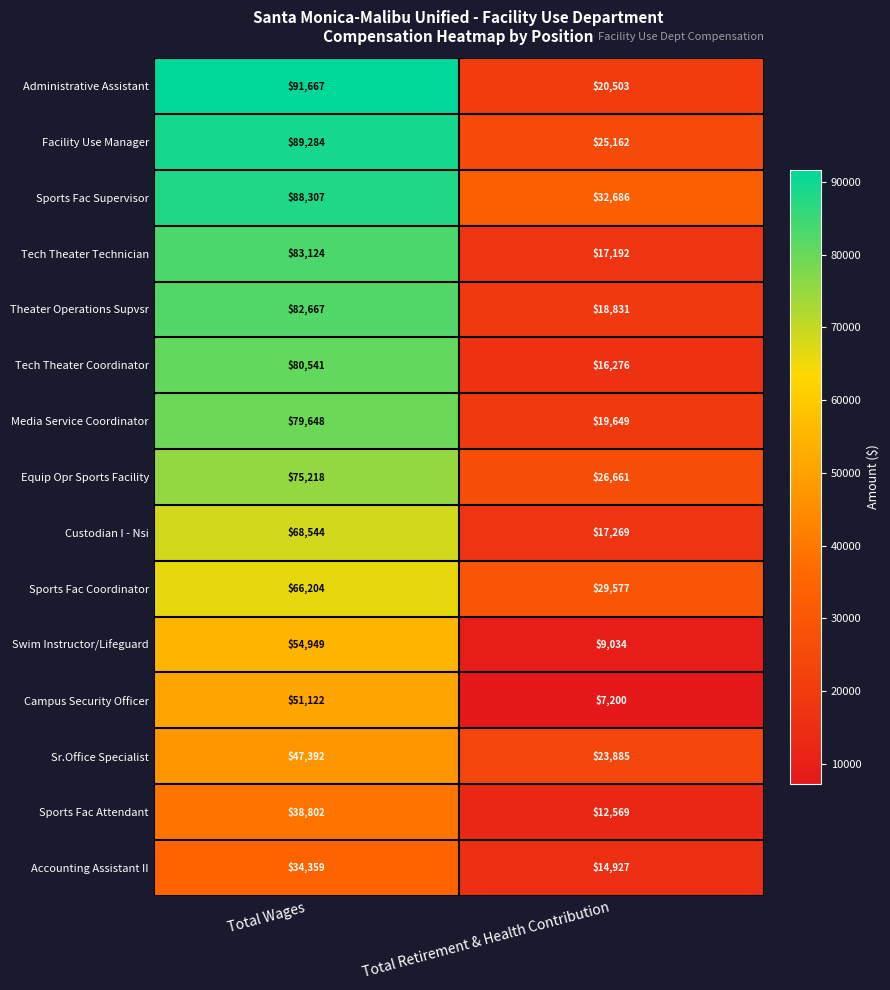

What is the sum of all Sports Fac Attendant values?

51371